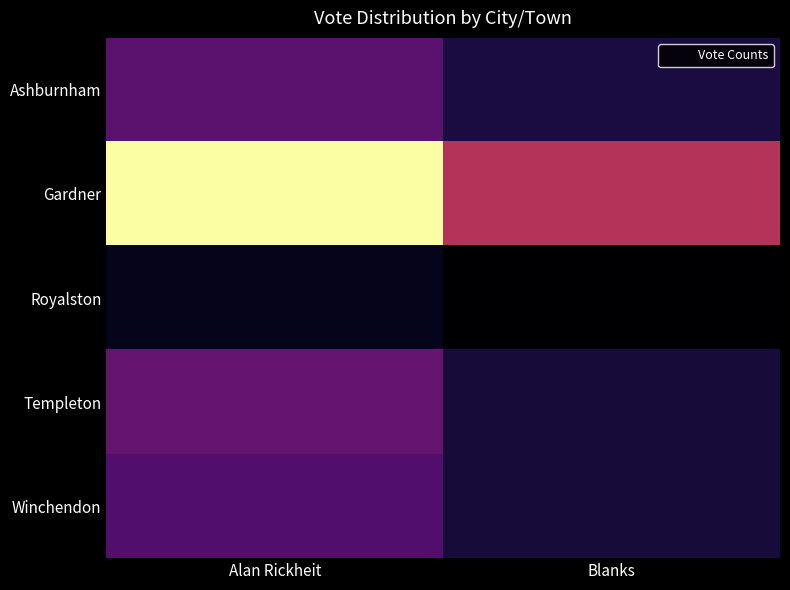

Reading left to right, what are all the values shown in this chart?

Ashburnham: Alan Rickheit=118	Blanks=57
Gardner: Alan Rickheit=411	Blanks=205
Royalston: Alan Rickheit=32	Blanks=13
Templeton: Alan Rickheit=128	Blanks=53
Winchendon: Alan Rickheit=109	Blanks=52